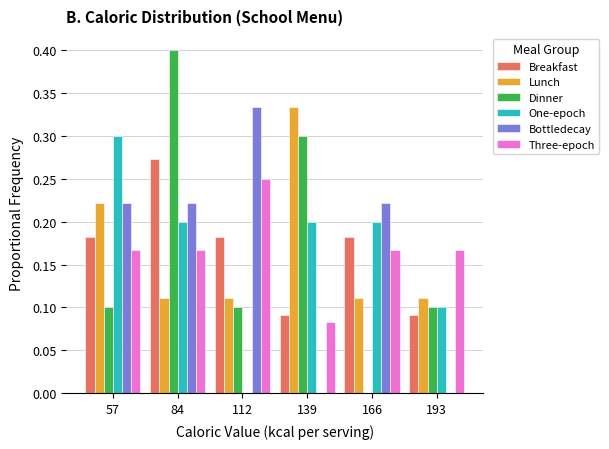

Reading left to right, list every range on the x-axis with the height of the bar of each series over it. Neither the bar edges nor the heights are printed on the chart, so give them approximately, as read against the axes.

45 to 70: Breakfast=0.180	Lunch=0.220	Dinner=0.100	One-epoch=0.300	Bottledecay=0.220	Three-epoch=0.165
70 to 100: Breakfast=0.275	Lunch=0.110	Dinner=0.400	One-epoch=0.200	Bottledecay=0.220	Three-epoch=0.165
100 to 125: Breakfast=0.180	Lunch=0.110	Dinner=0.100	One-epoch=0	Bottledecay=0.335	Three-epoch=0.250
125 to 155: Breakfast=0.090	Lunch=0.335	Dinner=0.300	One-epoch=0.200	Bottledecay=0	Three-epoch=0.085
155 to 180: Breakfast=0.180	Lunch=0.110	Dinner=0	One-epoch=0.200	Bottledecay=0.220	Three-epoch=0.165
180 to 205: Breakfast=0.090	Lunch=0.110	Dinner=0.100	One-epoch=0.100	Bottledecay=0	Three-epoch=0.165